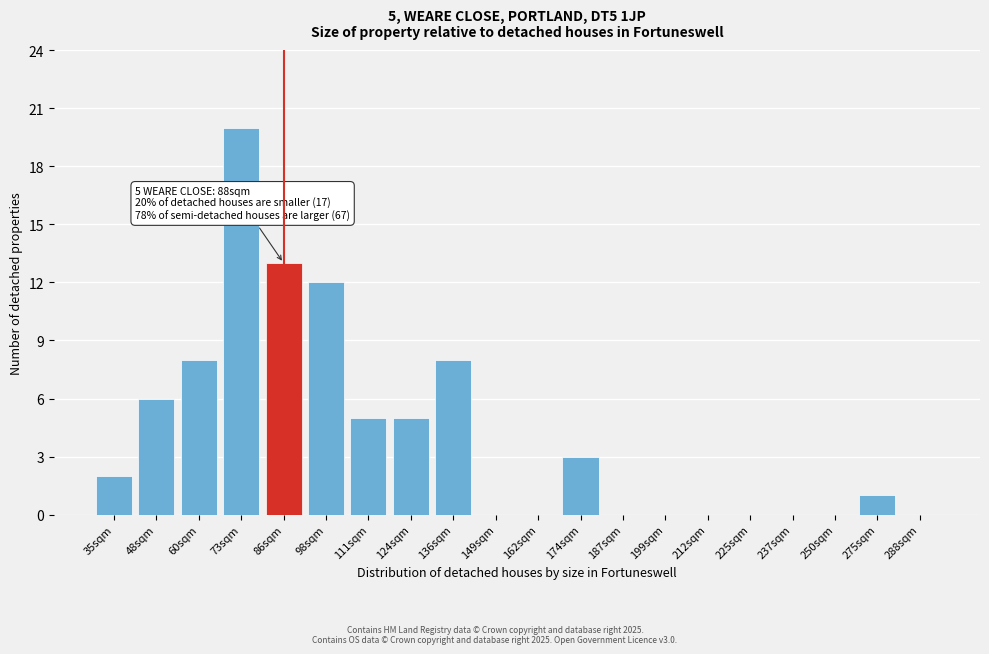

Reading left to right, what are all the values shown in this chart?

35sqm=2	48sqm=6	60sqm=8	73sqm=20	86sqm=13	98sqm=12	111sqm=5	124sqm=5	136sqm=8	149sqm=0	162sqm=0	174sqm=3	187sqm=0	199sqm=0	212sqm=0	225sqm=0	237sqm=0	250sqm=0	275sqm=1	288sqm=0